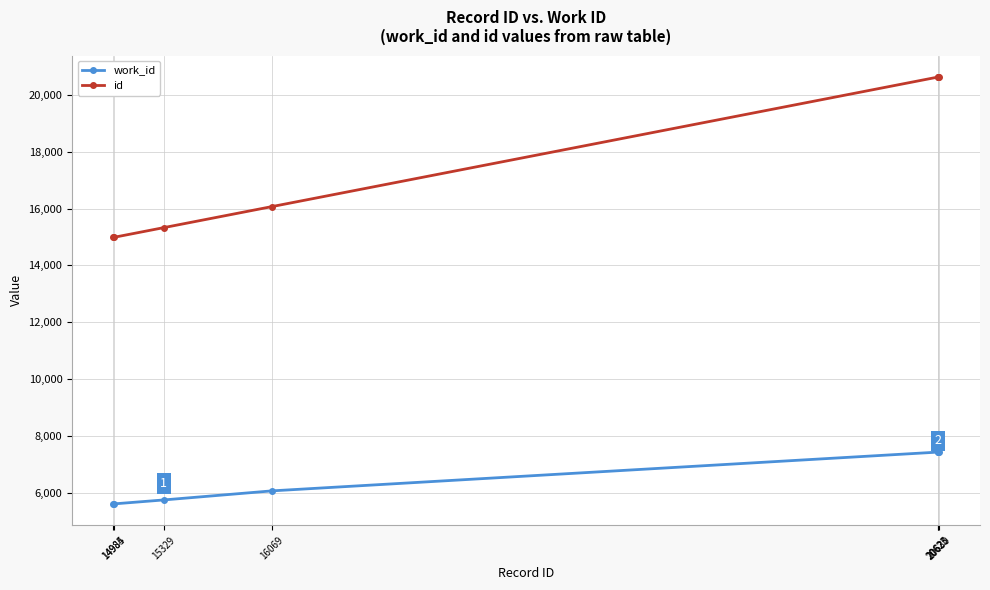

Is this an area chart (filled region under the line)?

No